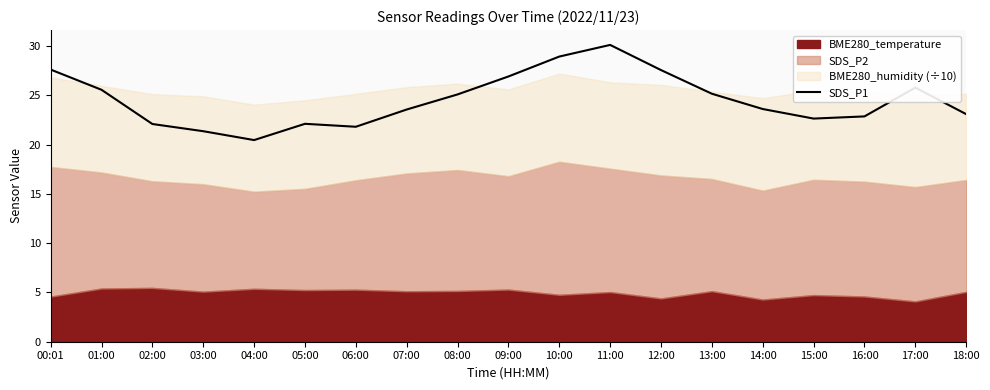

What is the change in value from 02:00 to 18:00?

+1.0